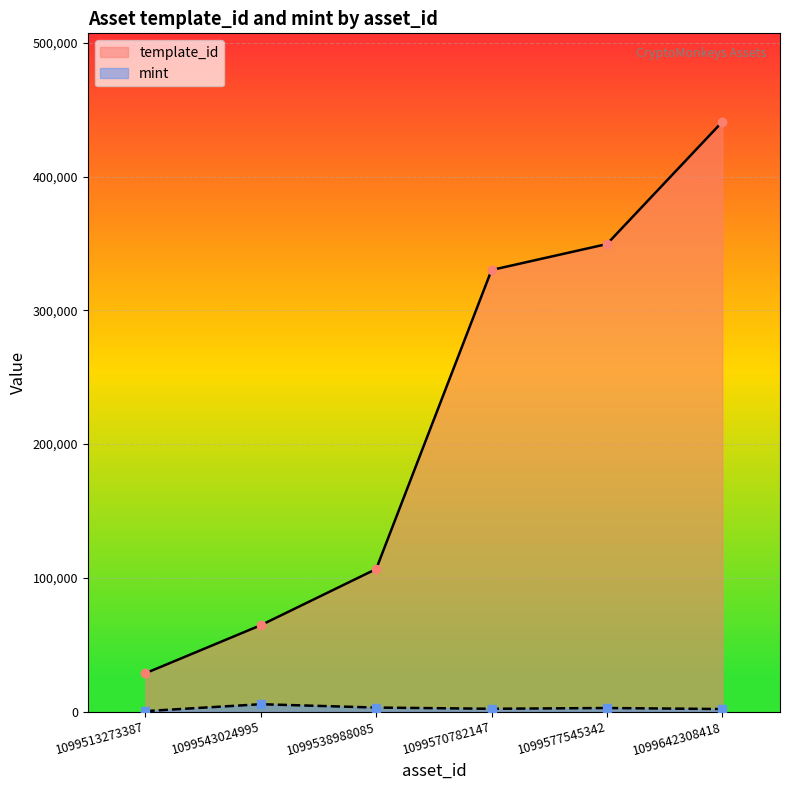

Read the template_id value at 1099642308418.

440886